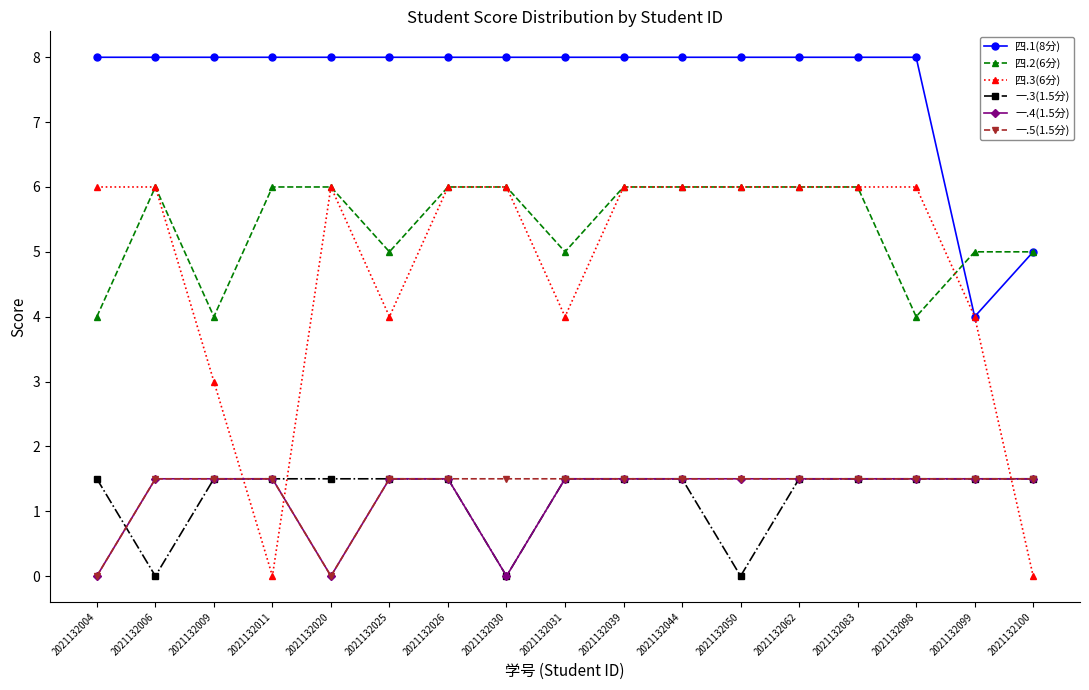

Which series has the widest spread of values?

四.3(6分)